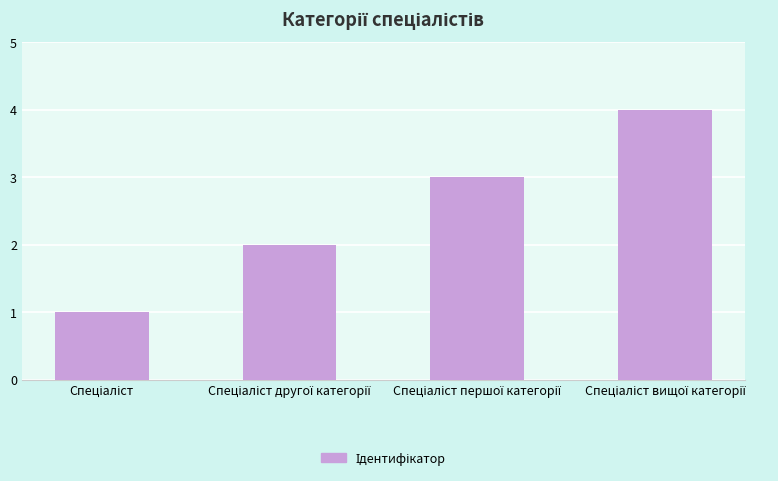

What is the maximum value shown in the chart?

4